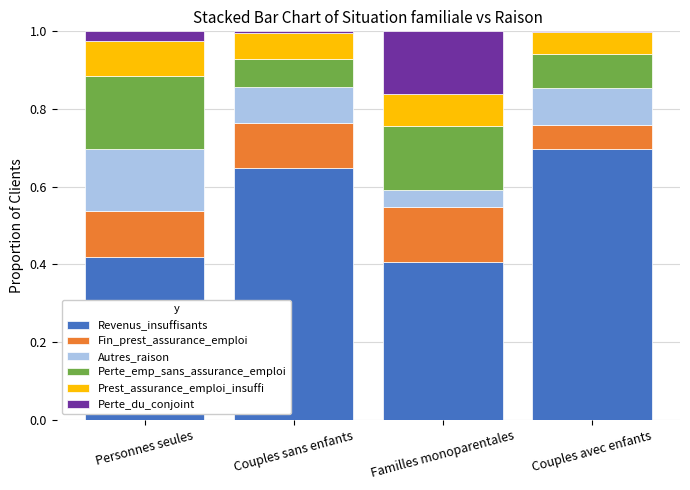

What is the total value across all series at Familles monoparentales?

1.0